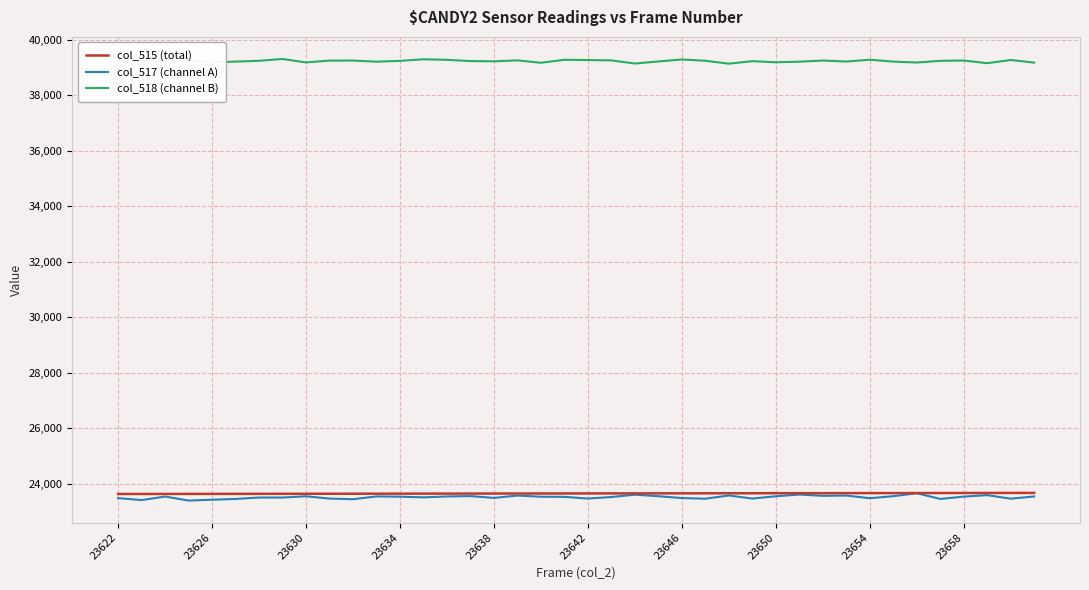

Which series has the largest total across all categories?

col_518 (channel B)